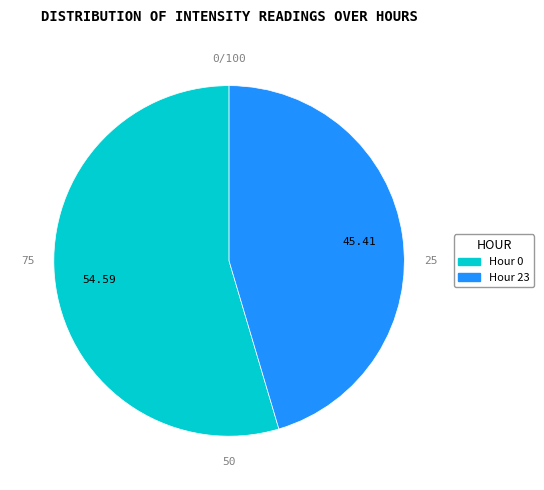

Count the number of slices in the pie.

2